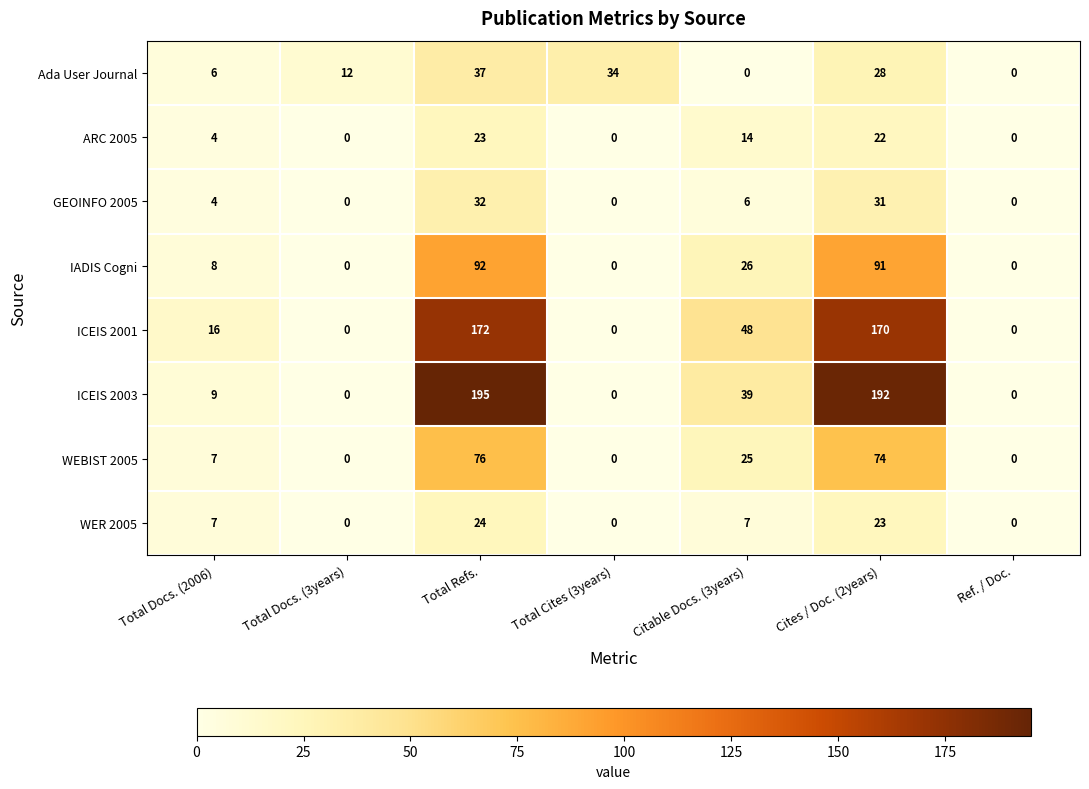

The ARC 2005 series shows 4 at Total Docs. (2006). True or false?

True